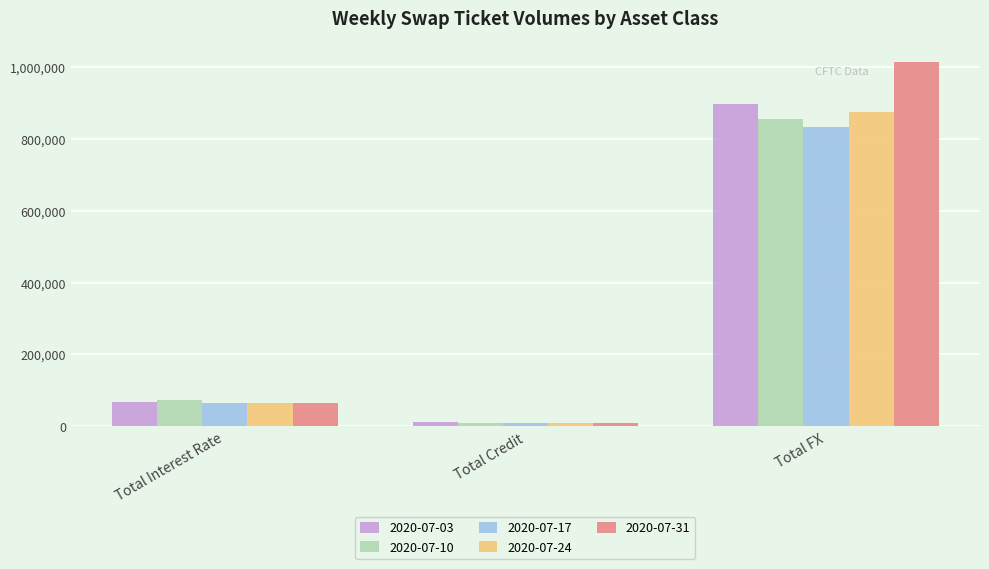

At how many categories does at least one series exceed 960592?

1